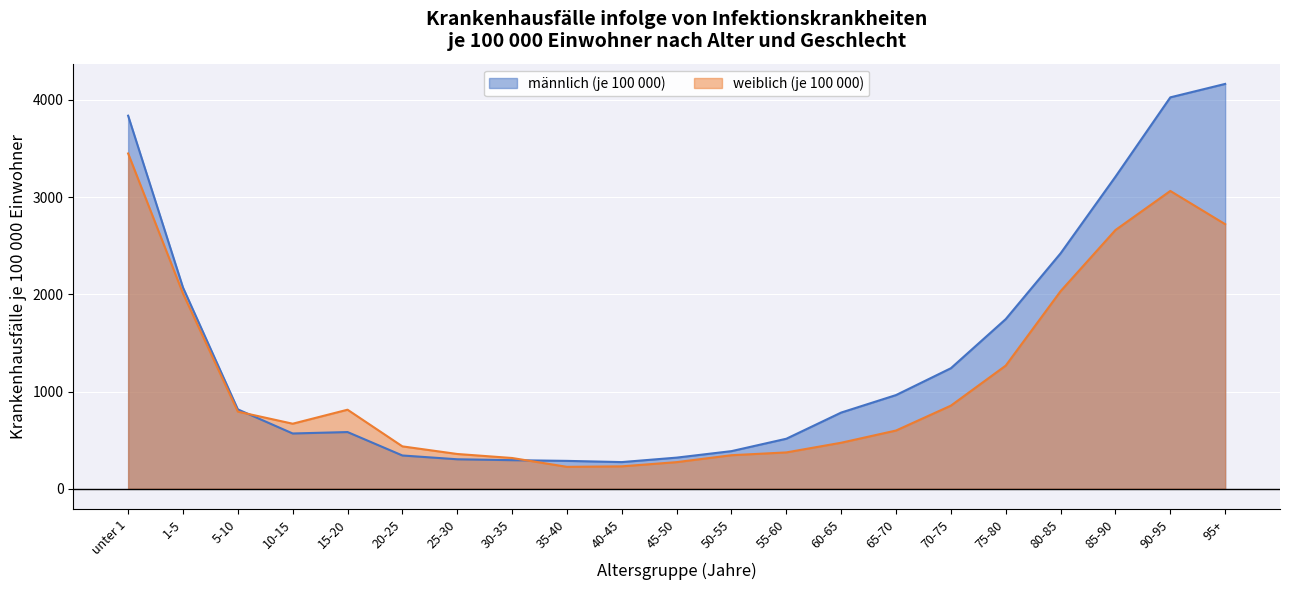

Rank the series at 90-95 from highest to lowest value.

männlich (je 100 000), weiblich (je 100 000)